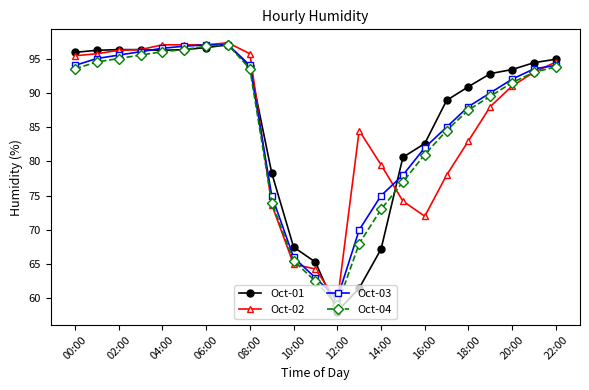

What is the value of the Oct-01 point at the 9th from the left?

93.9